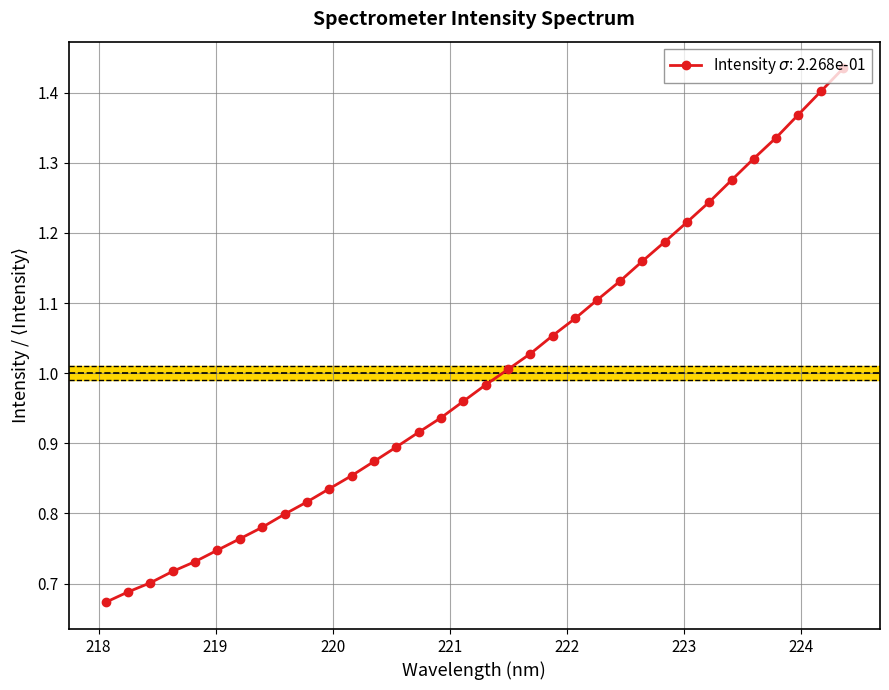

True or false: there are more than 1 points higher than both neighbors.

False